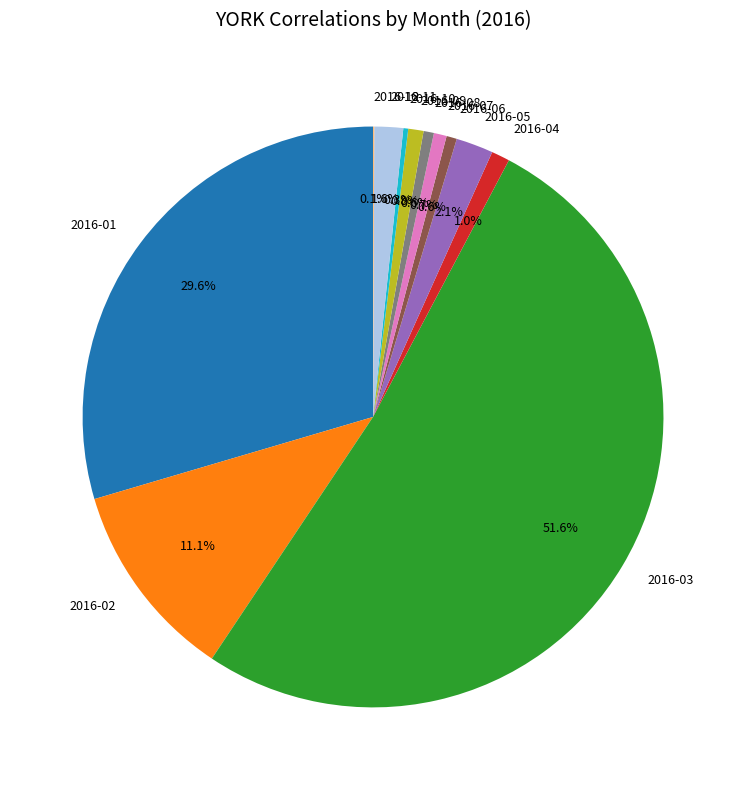

What is the majority slice?

2016-03